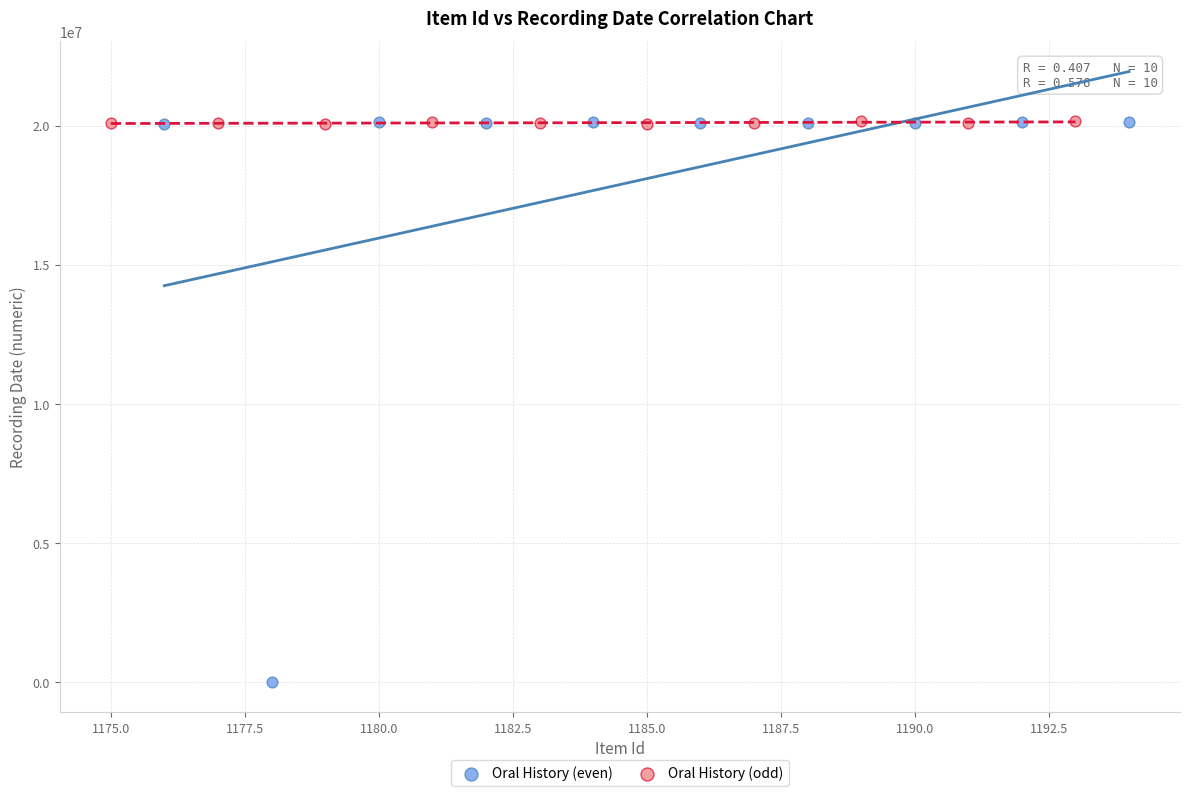

Which series has the widest spread of Y values?

Oral History (even)